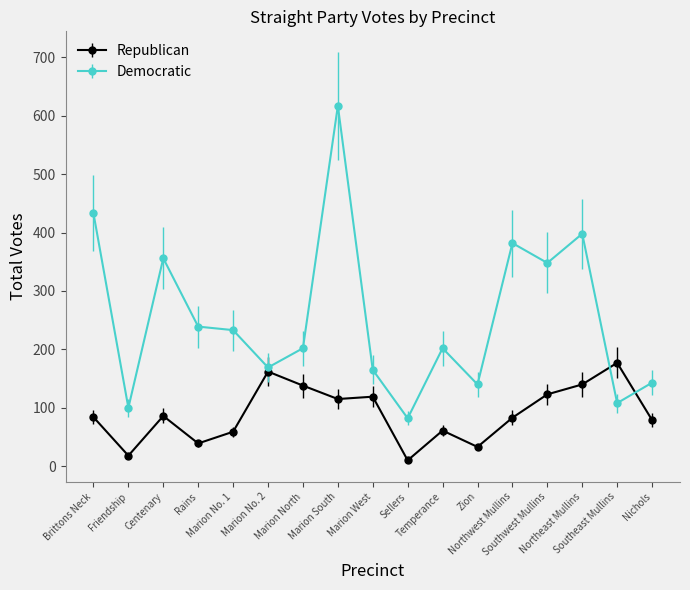

The value of Democratic at Brittons Neck is 433. True or false?

True